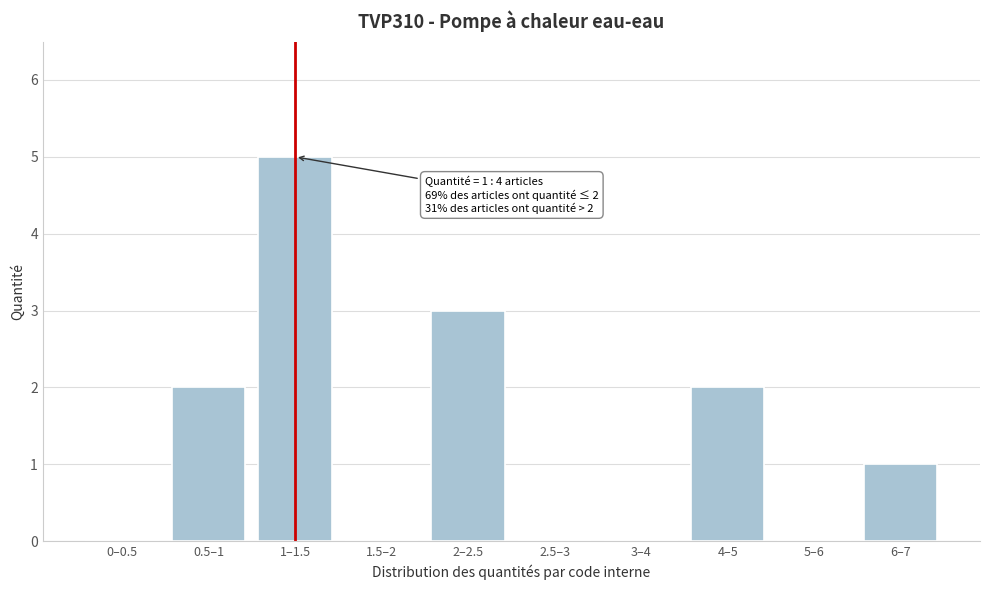

What is the greatest value displayed?

5